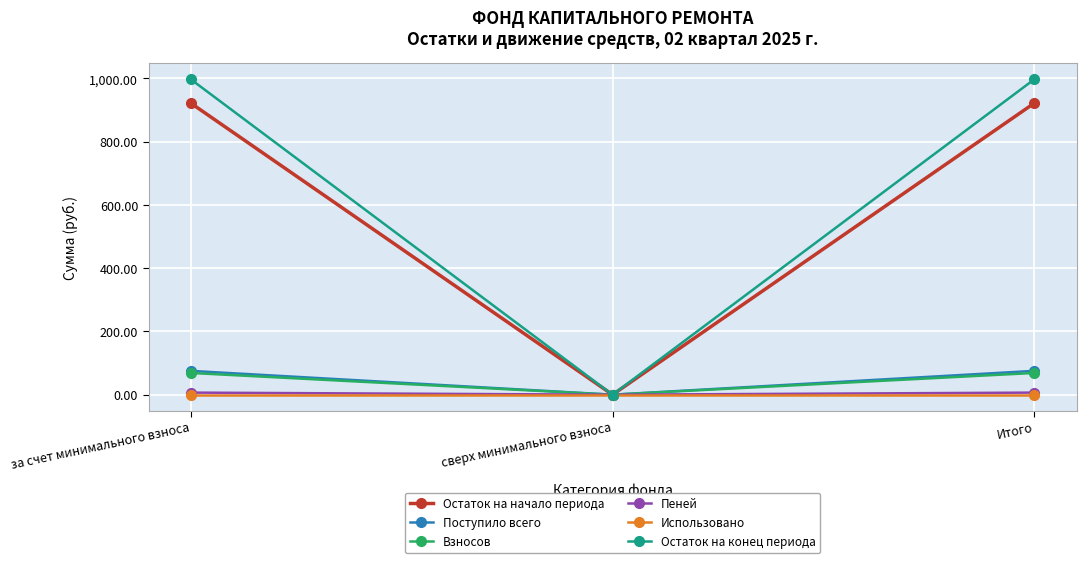

What is the label of the 2nd point from the left?

сверх минимального взноса